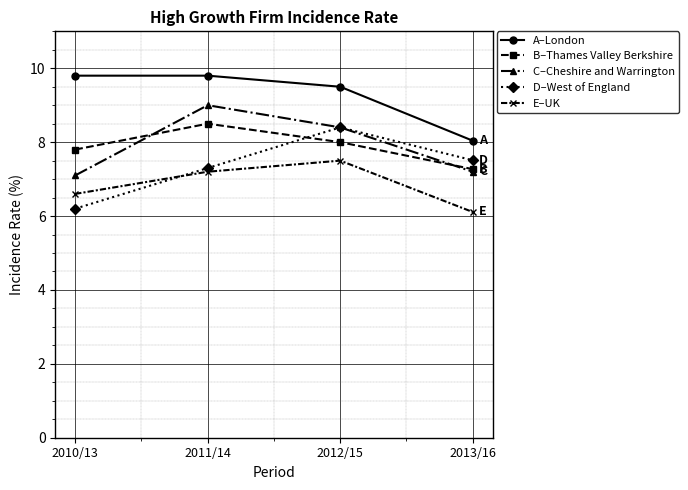

List the series in order of their peak value, lowest first.

E–UK, D–West of England, B–Thames Valley Berkshire, C–Cheshire and Warrington, A–London